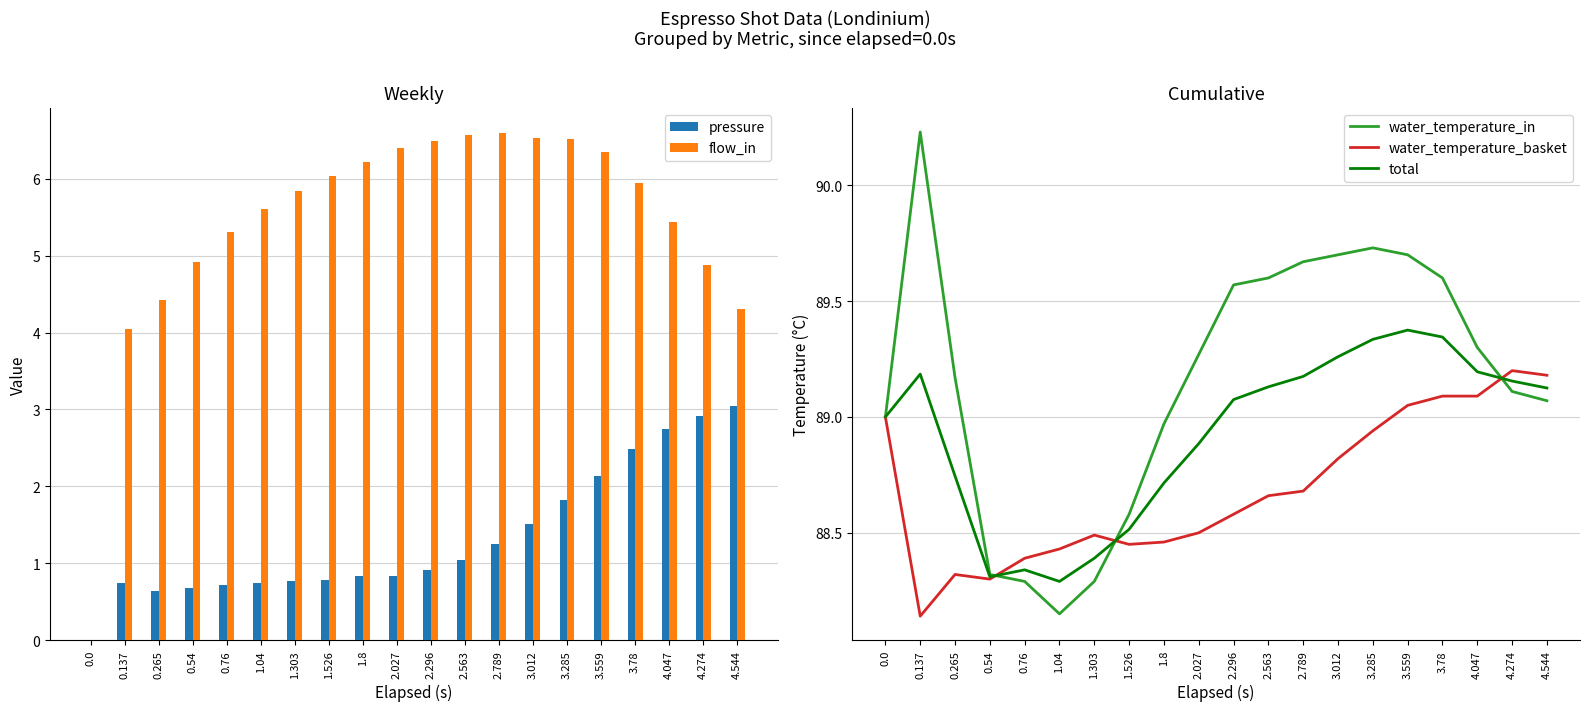

Which has a higher value, 1.8 or 1.04?

1.8